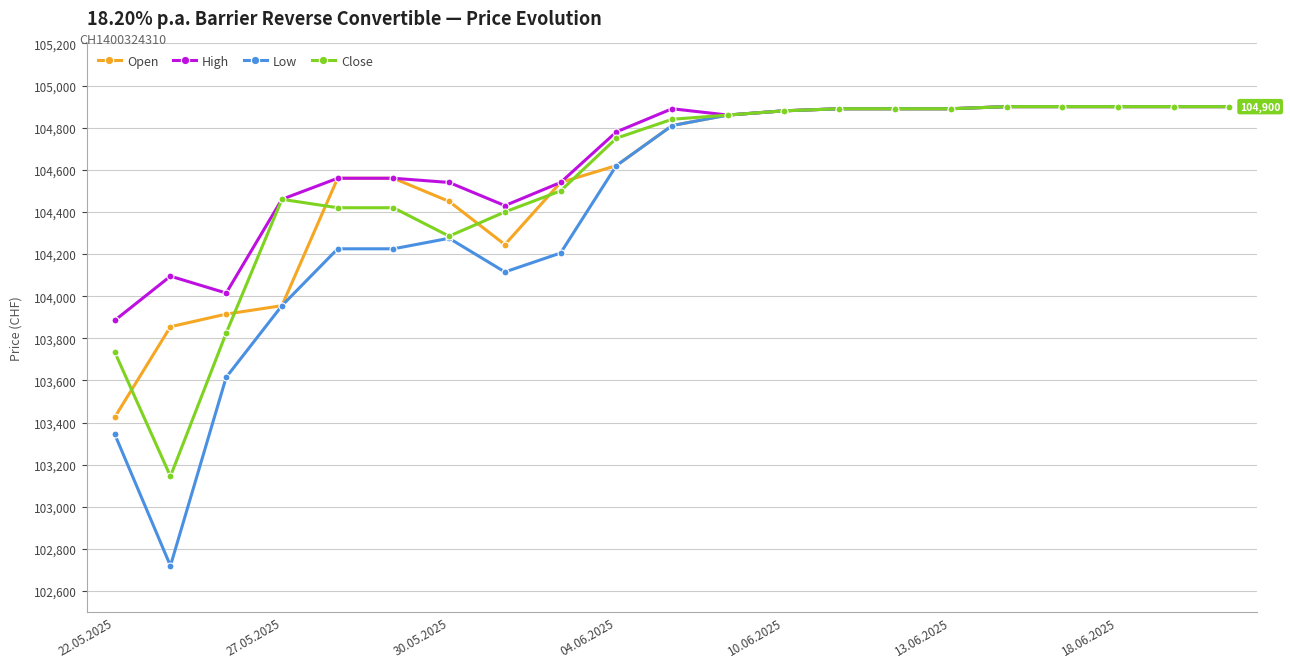

At how many categories does at least one series exceed 103299?

21